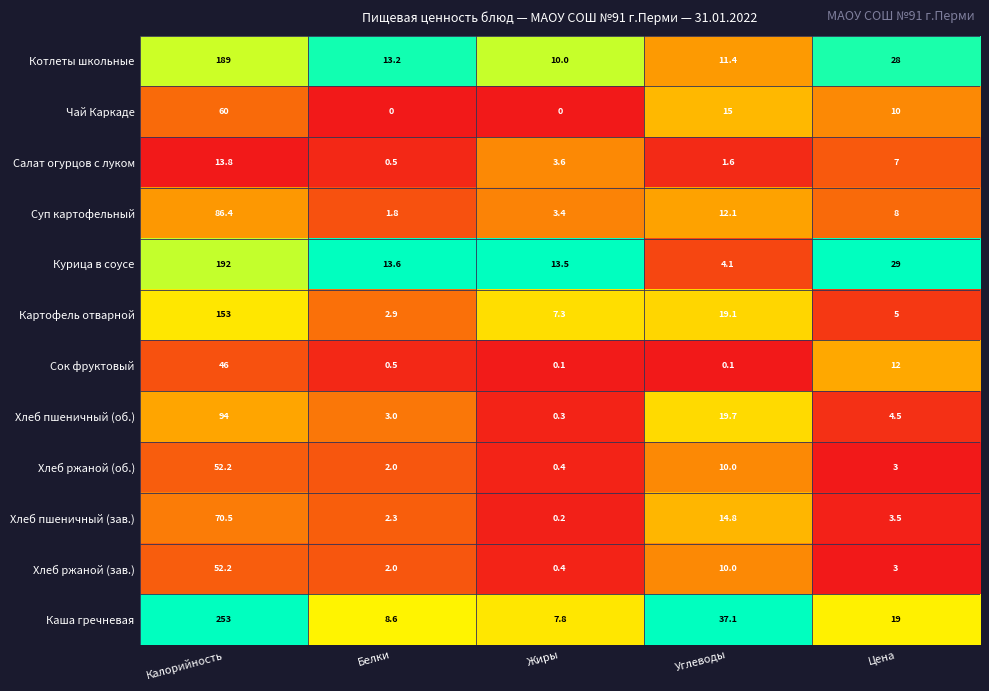

What is the total value across all series at Белки?

50.4